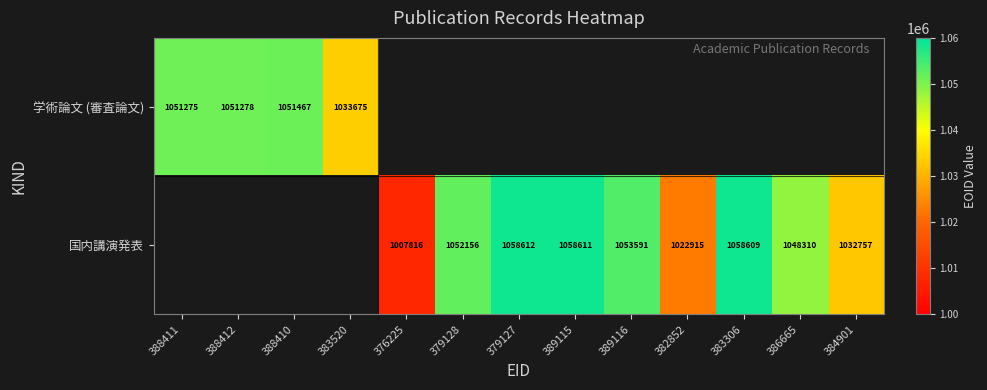

The 国内講演発表 series shows 1032757 at 384901. True or false?

True